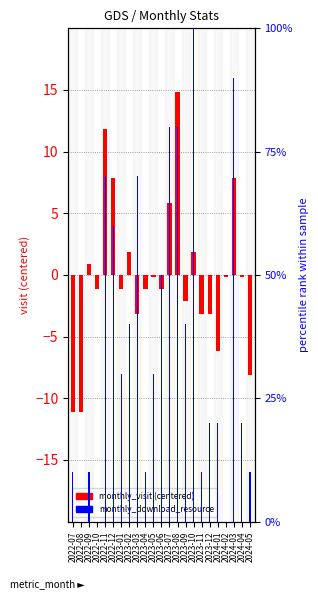

What is the value of the monthly_download_resource bar at the 19th from the left?

20.0